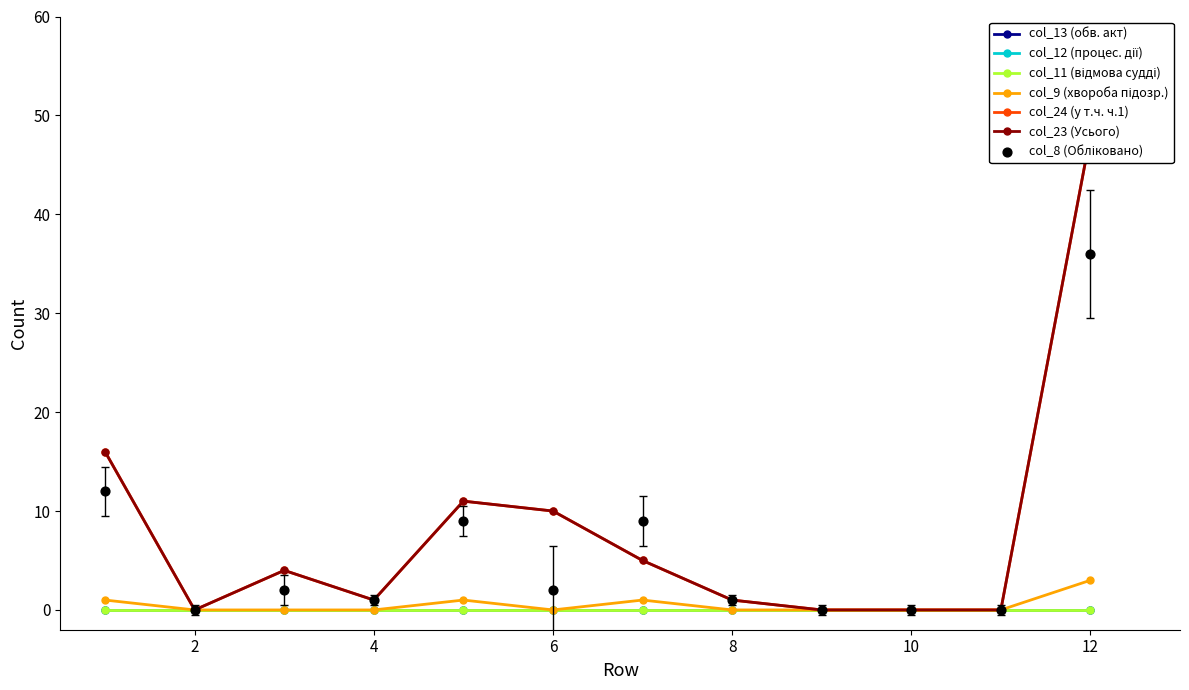

What is the total value across all series at 12?

99